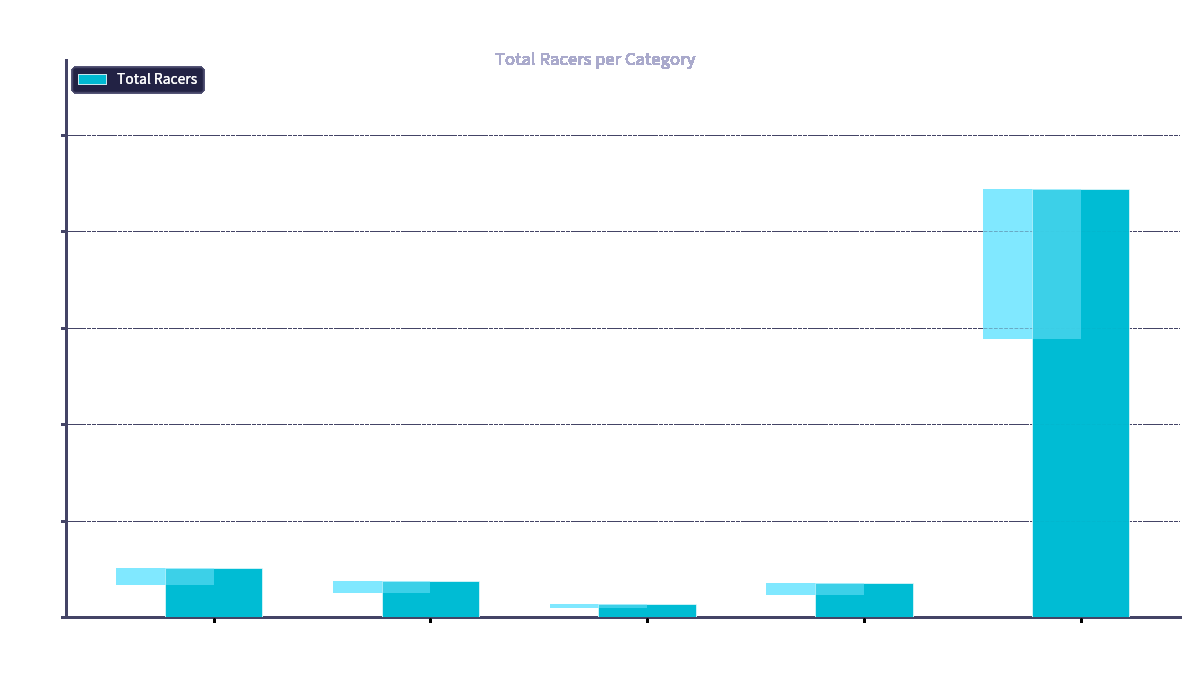

What is the smallest value displayed?

14